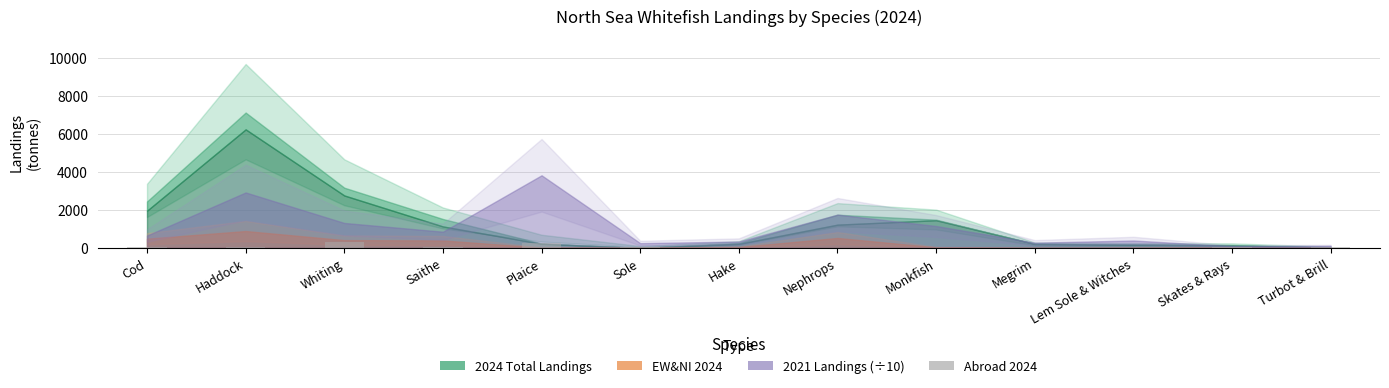

What is the approximate value at Plaice?

279.4